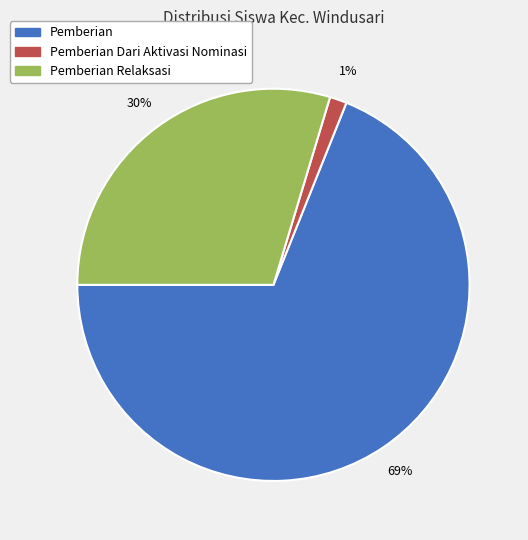

How many segments does this pie chart have?

3